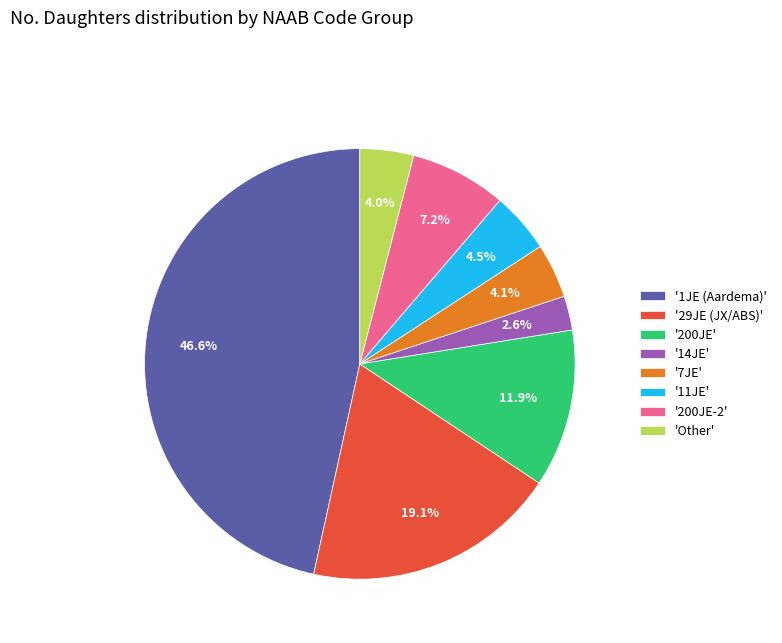

Which slice is the largest?

'1JE (Aardema)'